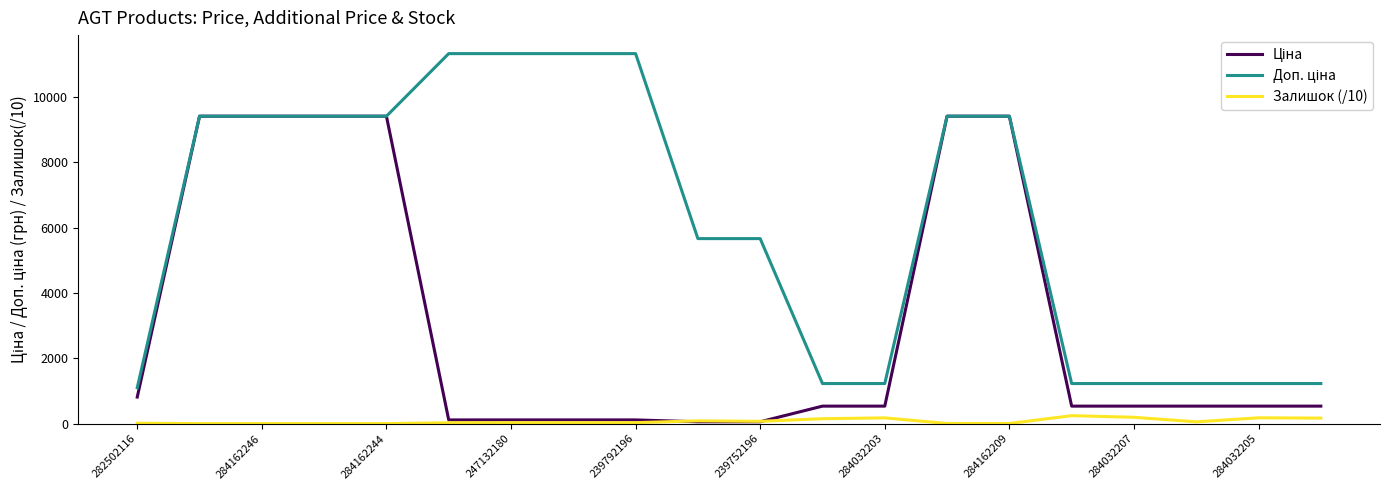

What is the maximum value for Залишок (/10)?

243.3